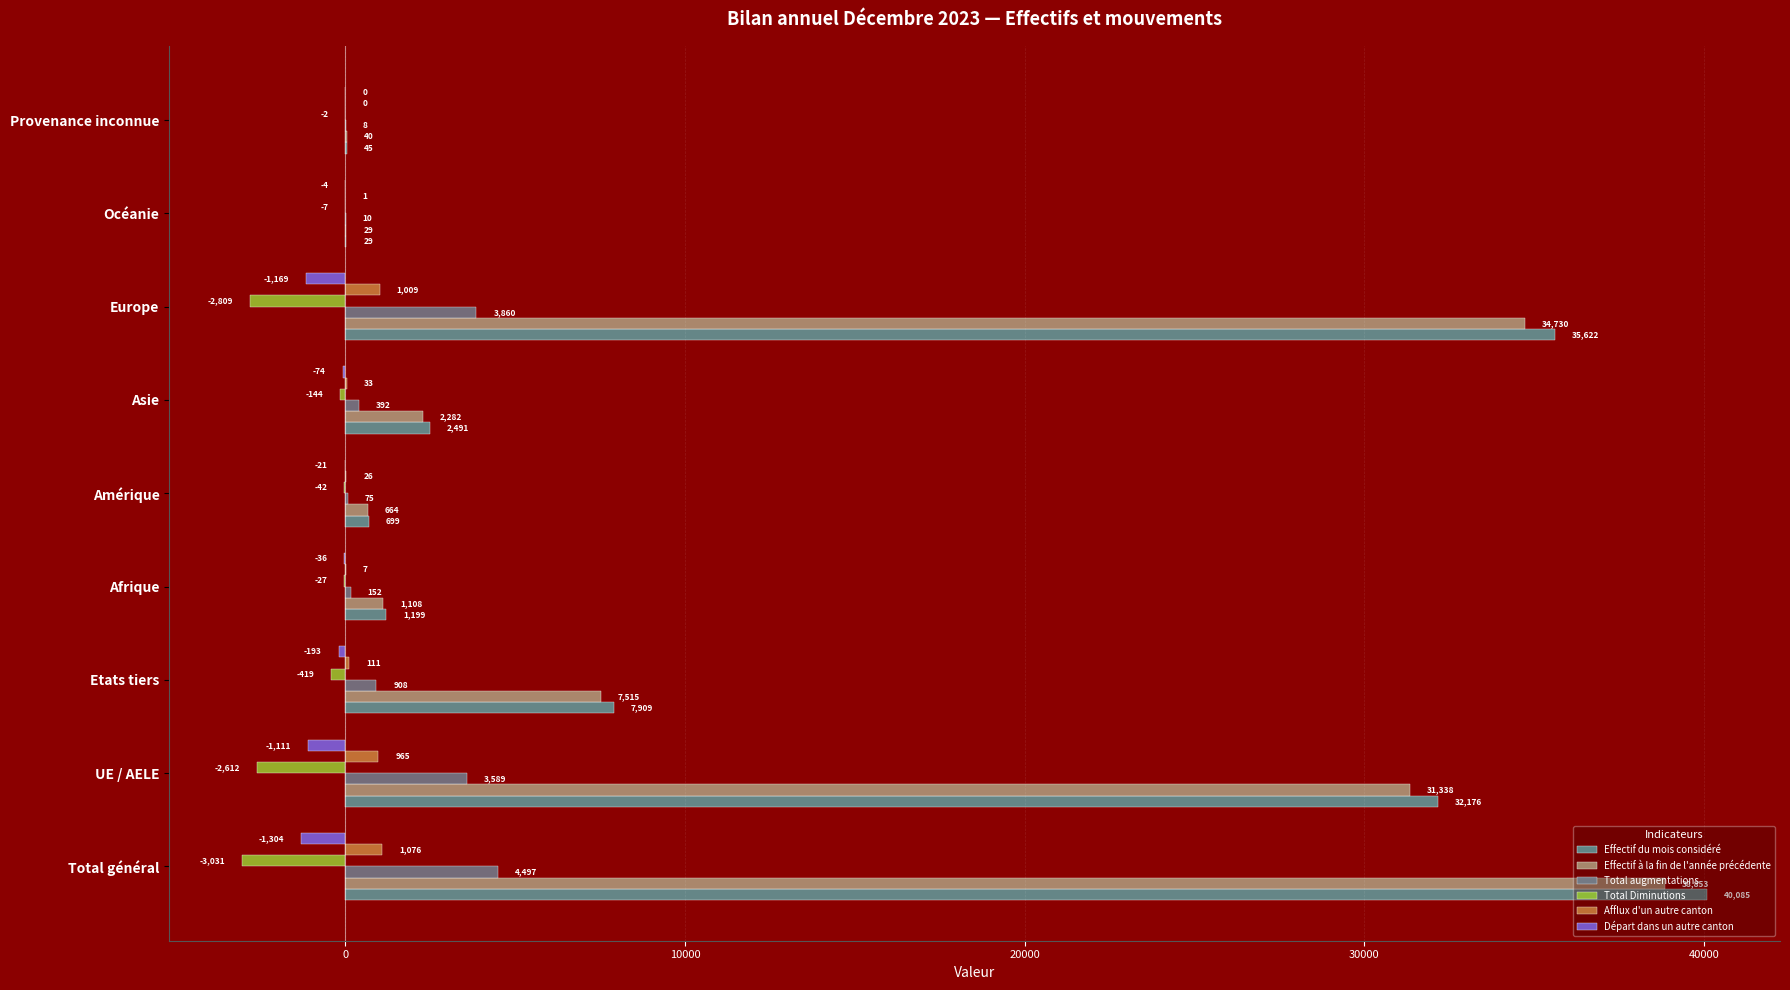

How many values in Afflux d'un autre canton are above zero?

8